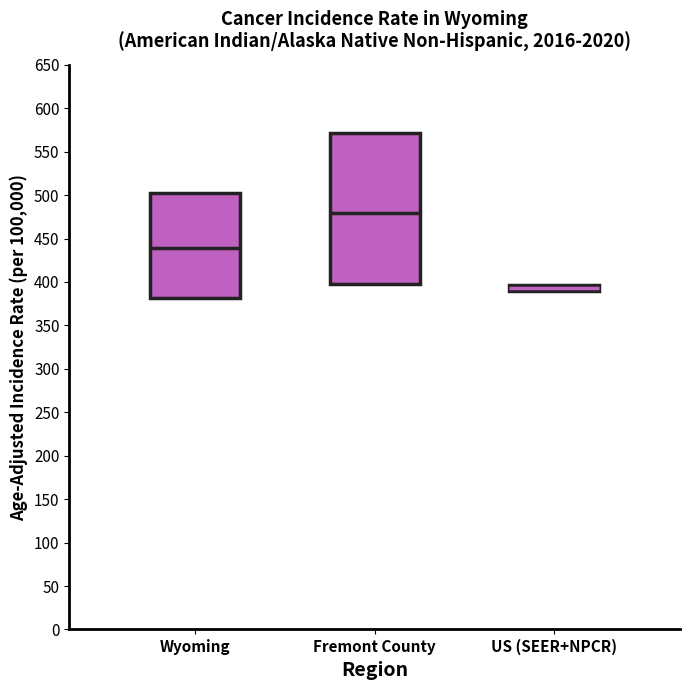

Where does the median line of the box for Wyoming sit on the y-axis? The values are not printed on the chart, so give them approximately, as read against the axis.

440